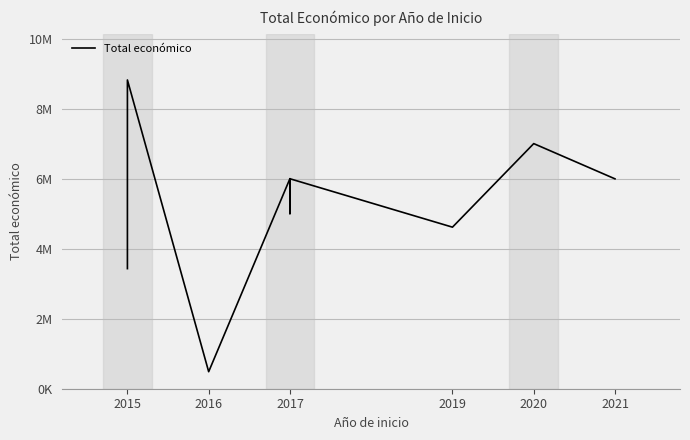

What is the smallest value displayed?

486000